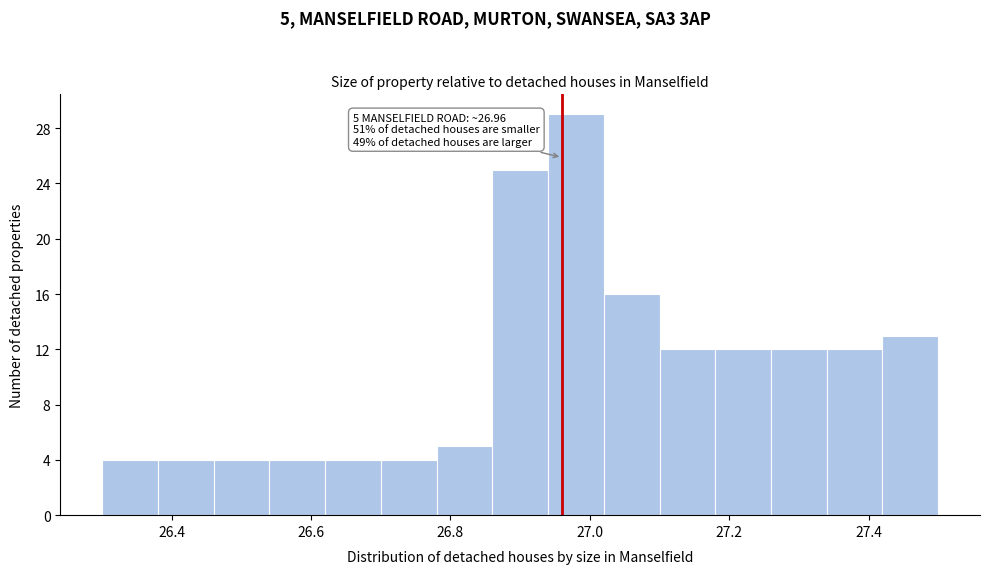

Which range on the x-axis has the tallest bar?

26.94 to 27.02